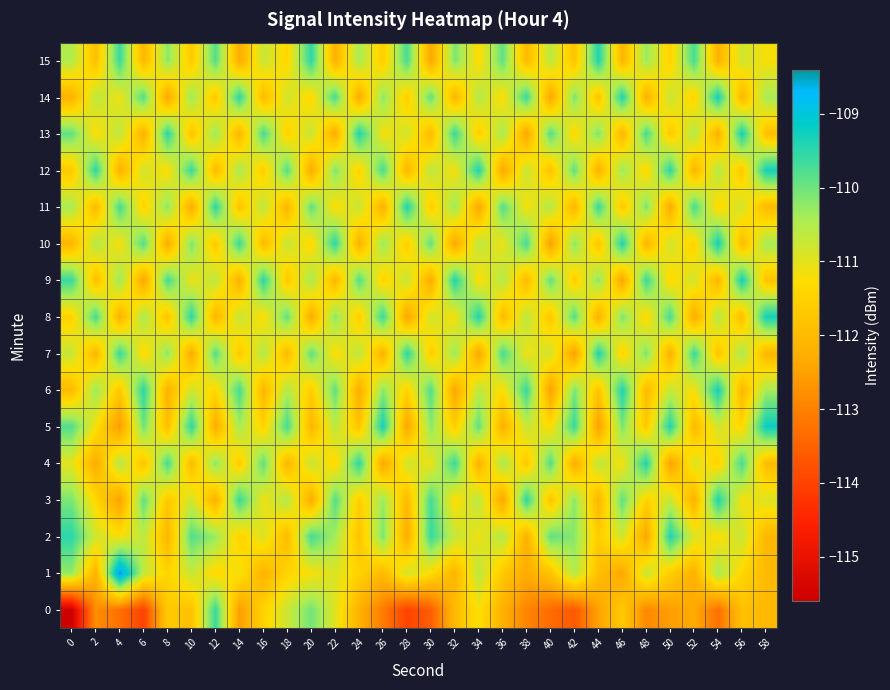

At 4, list the series in order from largest to smallest.

1, 7, 15, 11, 9, 4, 13, 14, 2, 10, 6, 8, 12, 3, 5, 0